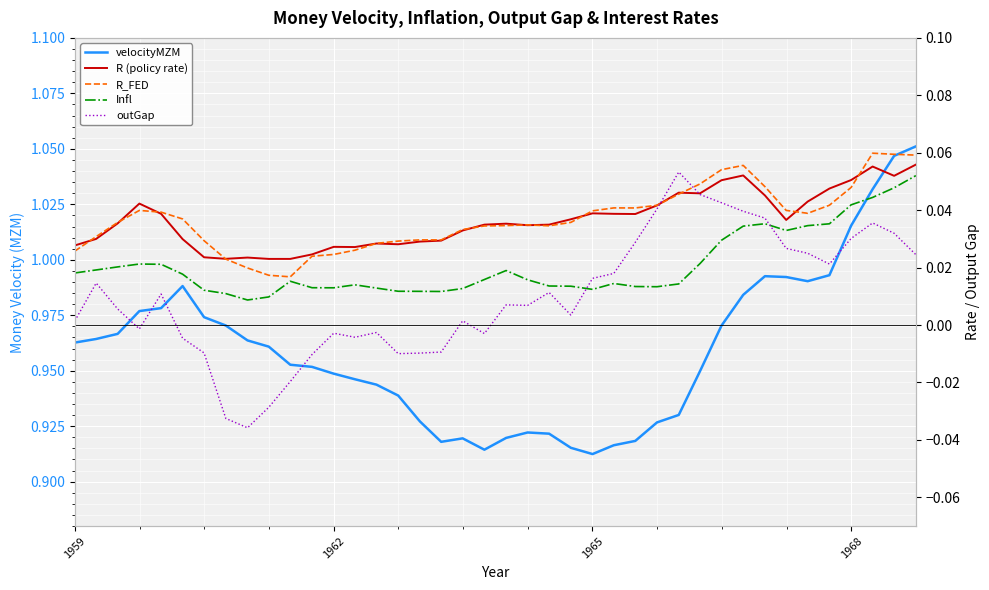

How many lines are shown in the chart?

5